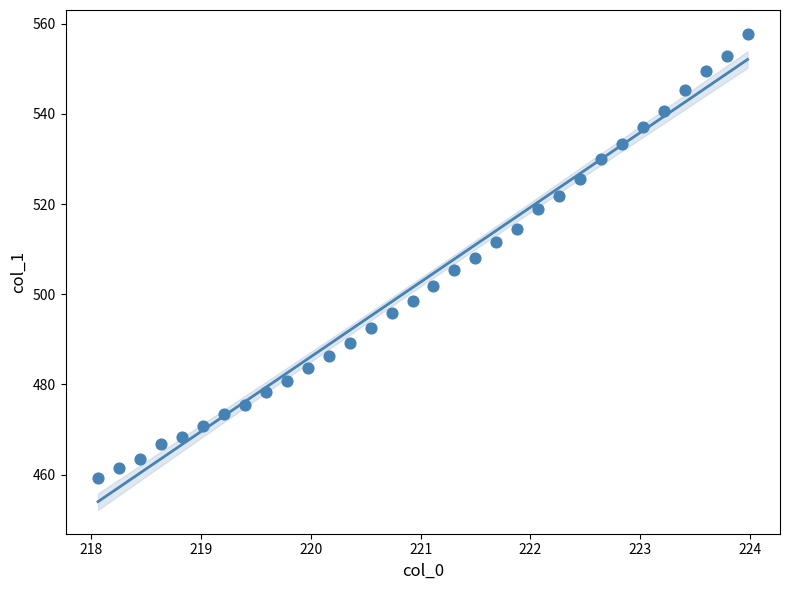

What is the range of X values (max minus min)?

5.9